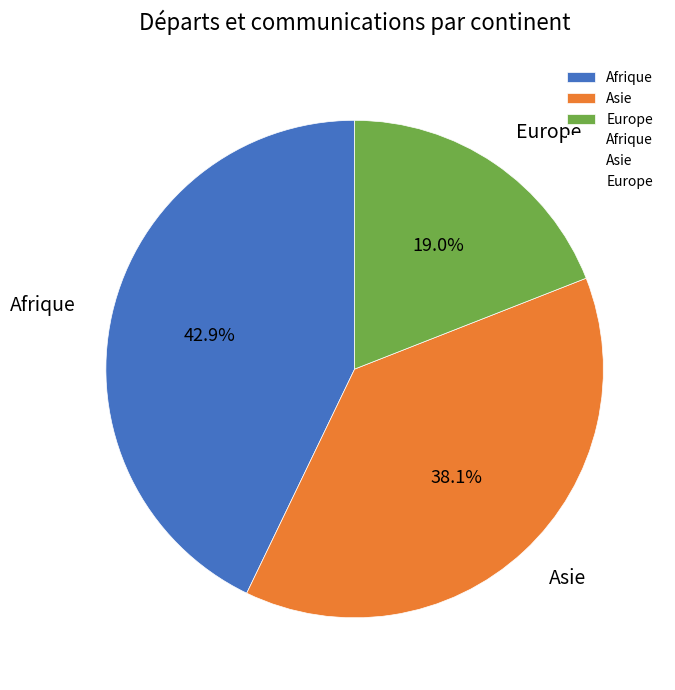

Rank the categories by value from lowest to highest.

Europe, Asie, Afrique